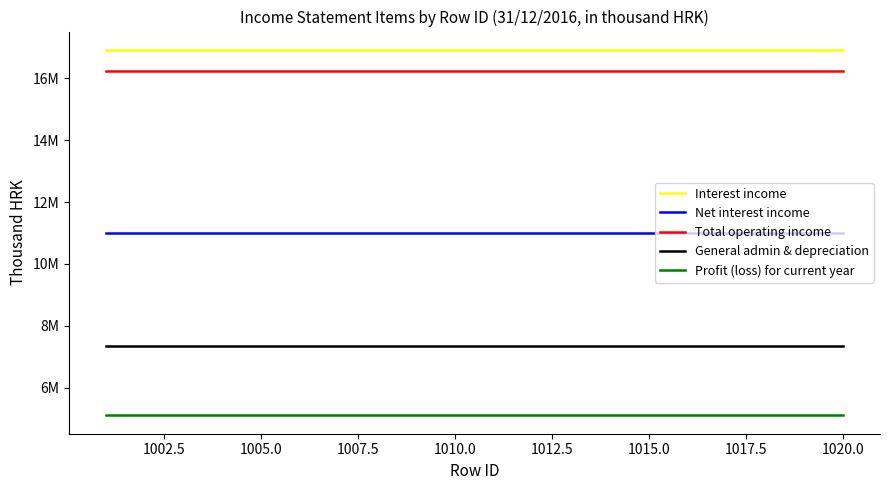

What are all the series names shown in the legend?

Interest income, Net interest income, Total operating income, General admin & depreciation, Profit (loss) for current year